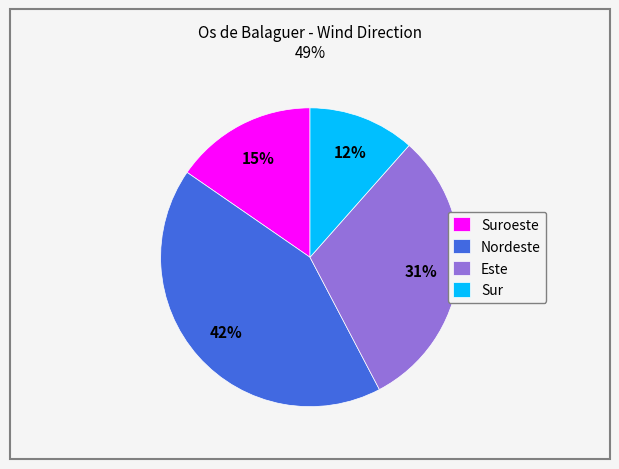

True or false: Suroeste accounts for 15% of the total.

True